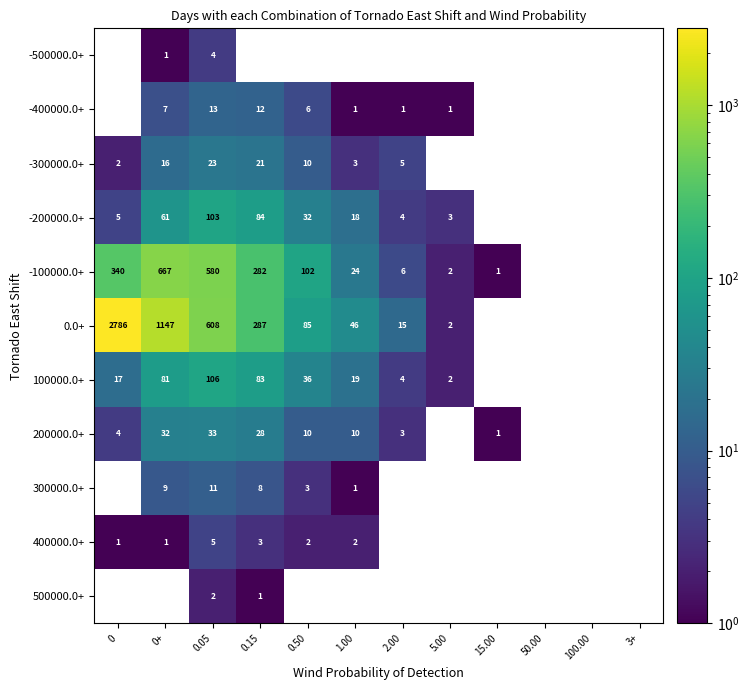

Which has a higher value, 100.00 or 50.00?

100.00